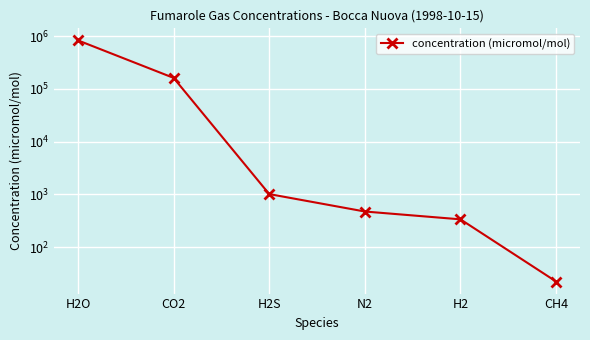

What is the sum of all values?

999944.2